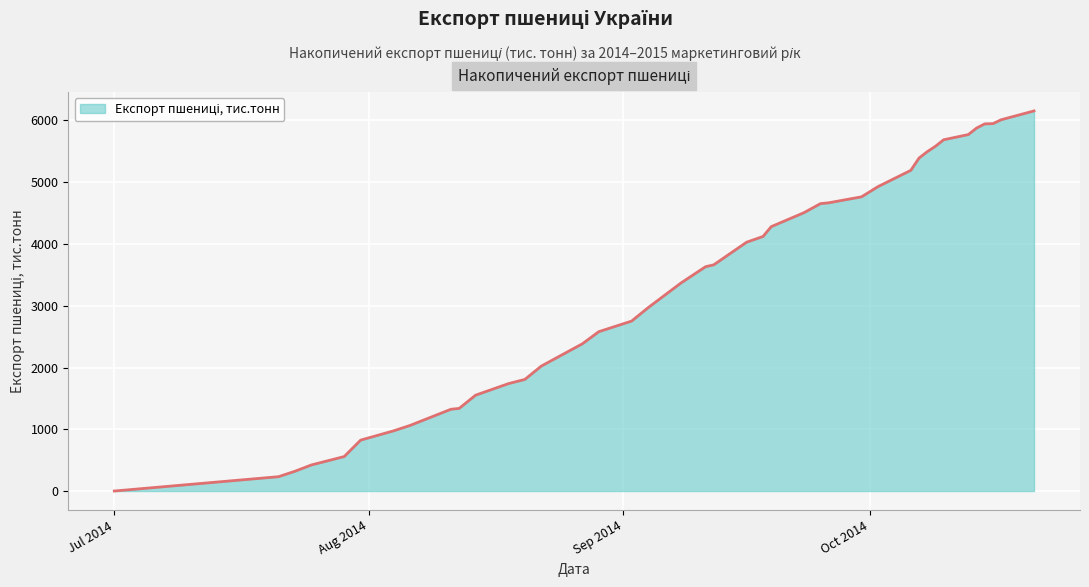

How many lines are shown in the chart?

1